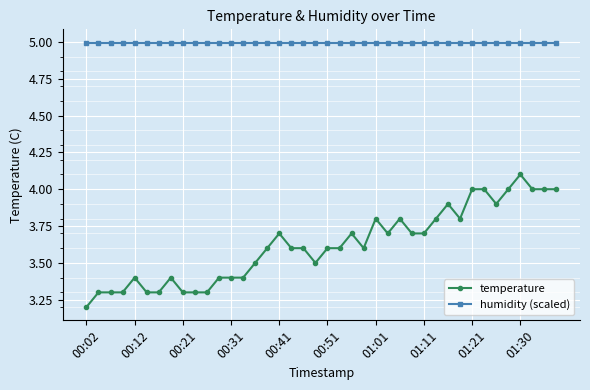

True or false: temperature has more than 1 interior local peaks.

True